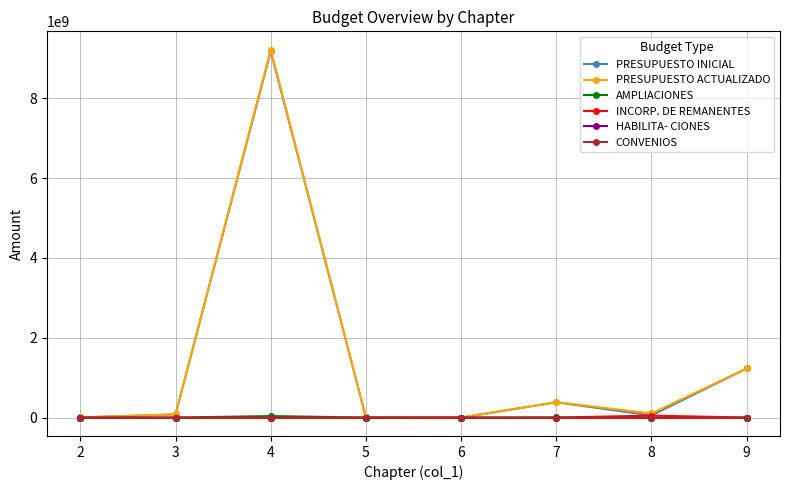

Which category has the lowest value in the PRESUPUESTO ACTUALIZADO series?

6